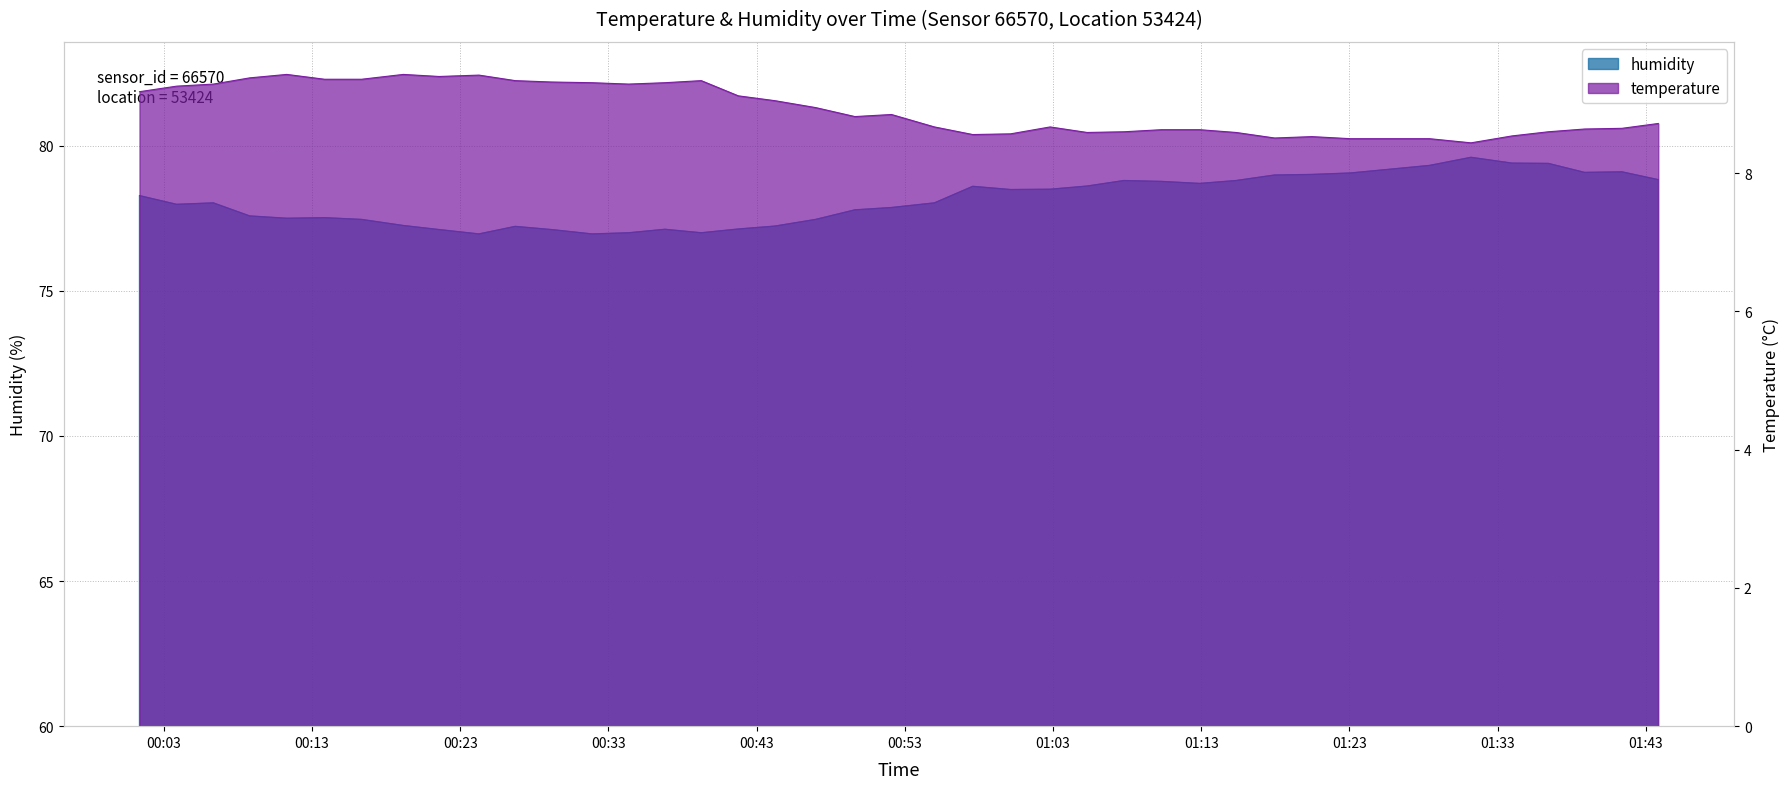

Reading right to left, what are all the values shown in this chart?

humidity: 78.8	79.1	79.1	79.4	79.4	79.6	79.3	79.1	79.0	79.0	78.8	78.7	78.8	78.8	78.6	78.5	78.5	78.6	78.0	77.9	77.8	77.5	77.2	77.1	77.0	77.1	77.0	77.0	77.1	77.2	77.0	77.1	77.2	77.5	77.5	77.5	77.6	78.0	78.0	78.3
temperature: 8.7	8.7	8.6	8.6	8.5	8.4	8.5	8.5	8.5	8.5	8.6	8.6	8.6	8.6	8.6	8.7	8.6	8.6	8.7	8.8	8.8	8.9	9.1	9.1	9.3	9.3	9.3	9.3	9.3	9.3	9.4	9.4	9.4	9.4	9.4	9.4	9.4	9.3	9.3	9.2